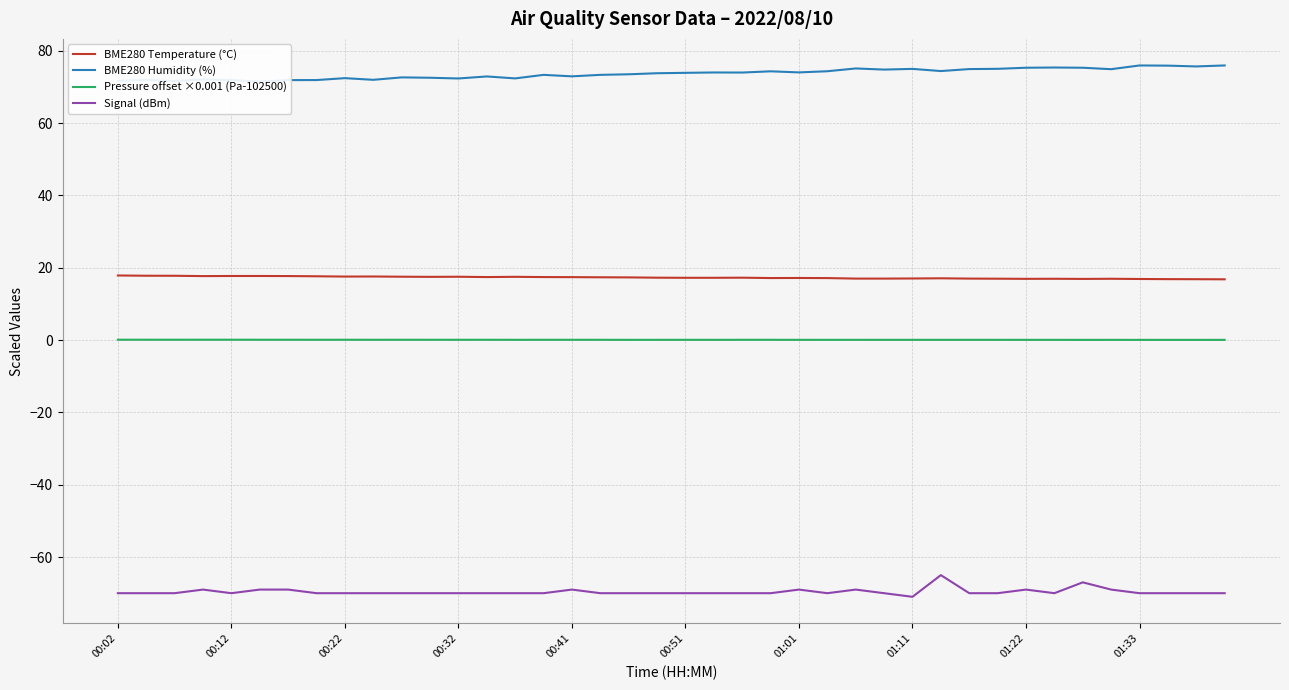

True or false: Signal (dBm) and BME280 Temperature (°C) intersect in this chart.

False